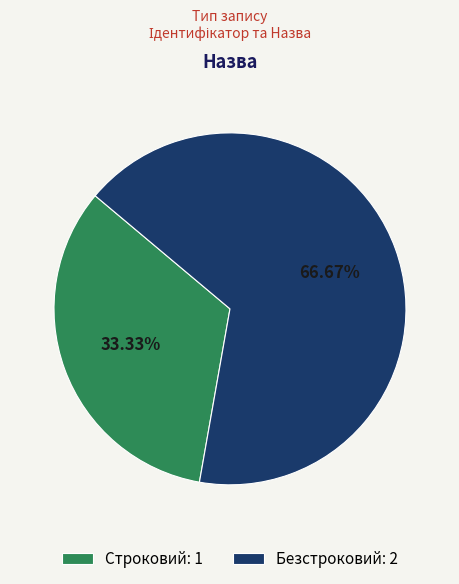

Is the sum of Безстроковий and Строковий greater than half?

Yes